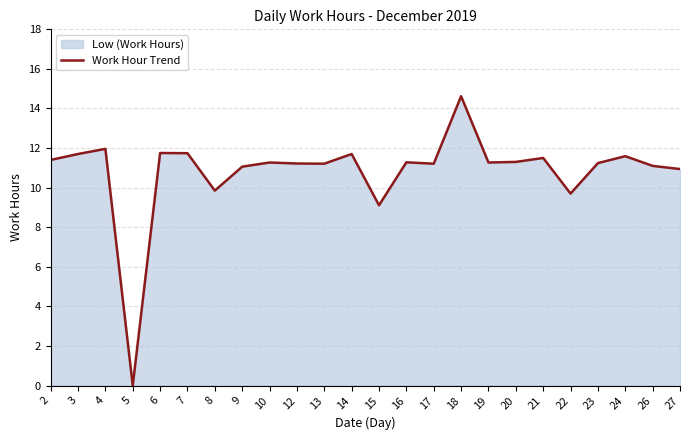

What is the value of the 19th point from the left?

11.5